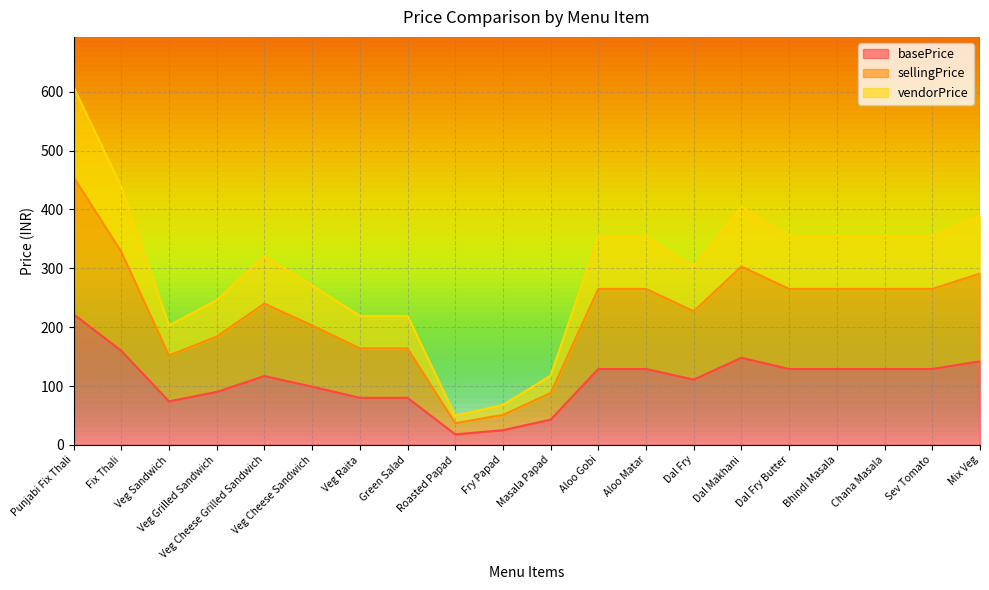

What is the value of the vendorPrice point at the 18th from the left?

354.2